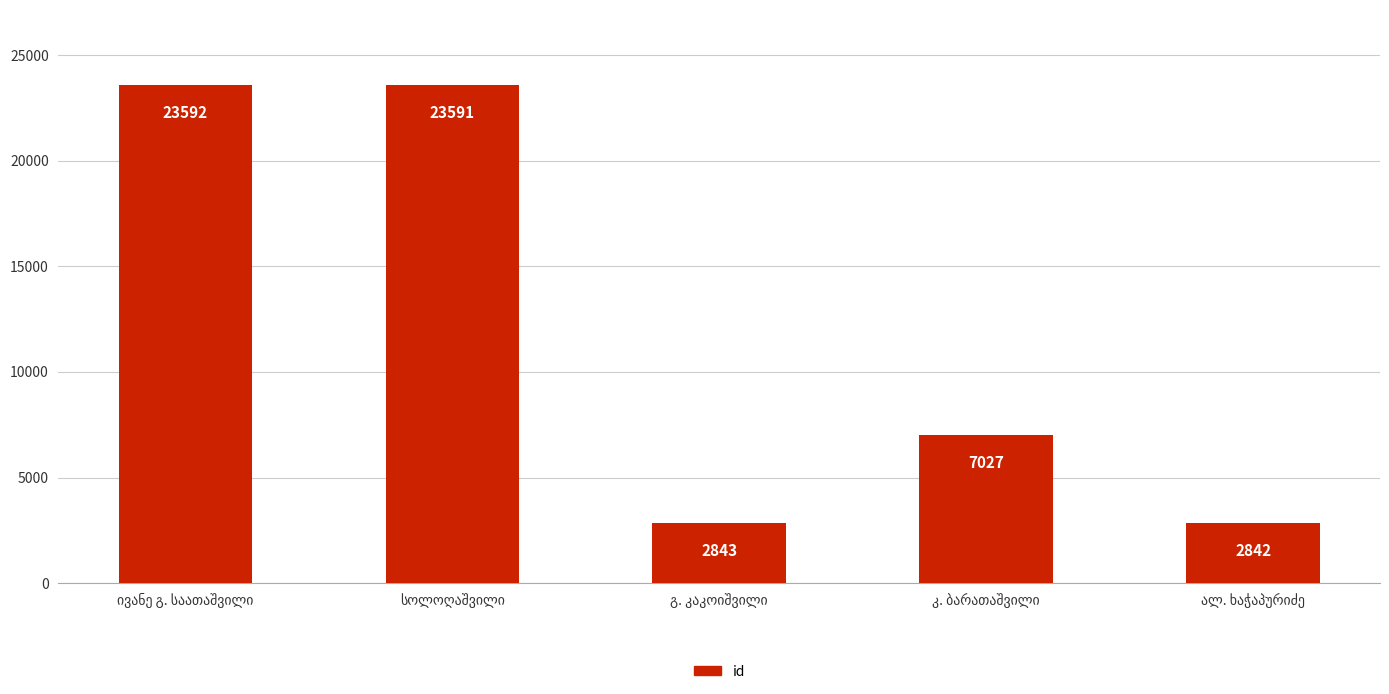

What is the average value?

11979